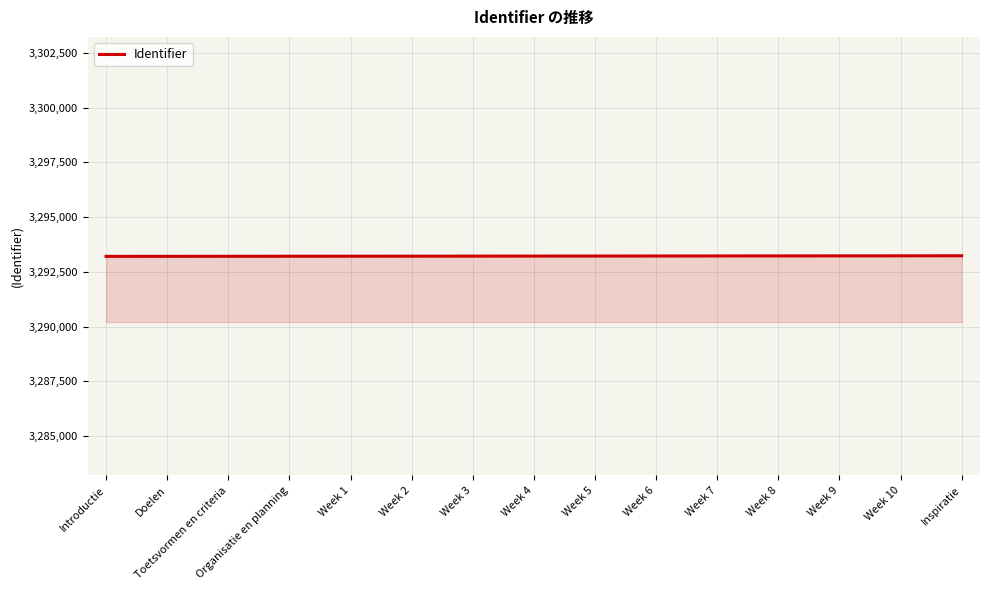

What is the ratio of the value at Week 8 to the value at Week 1?

1.0